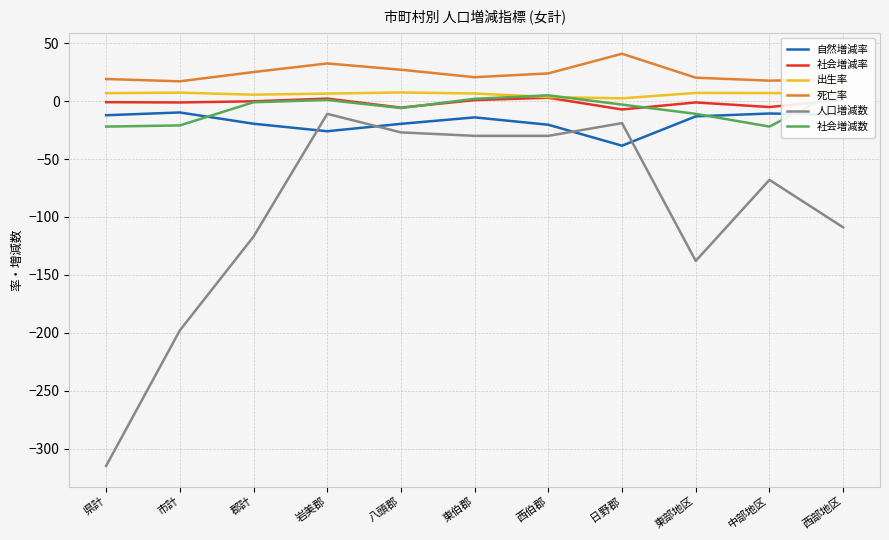

Which category has the lowest value in the 自然増減率 series?

日野郡